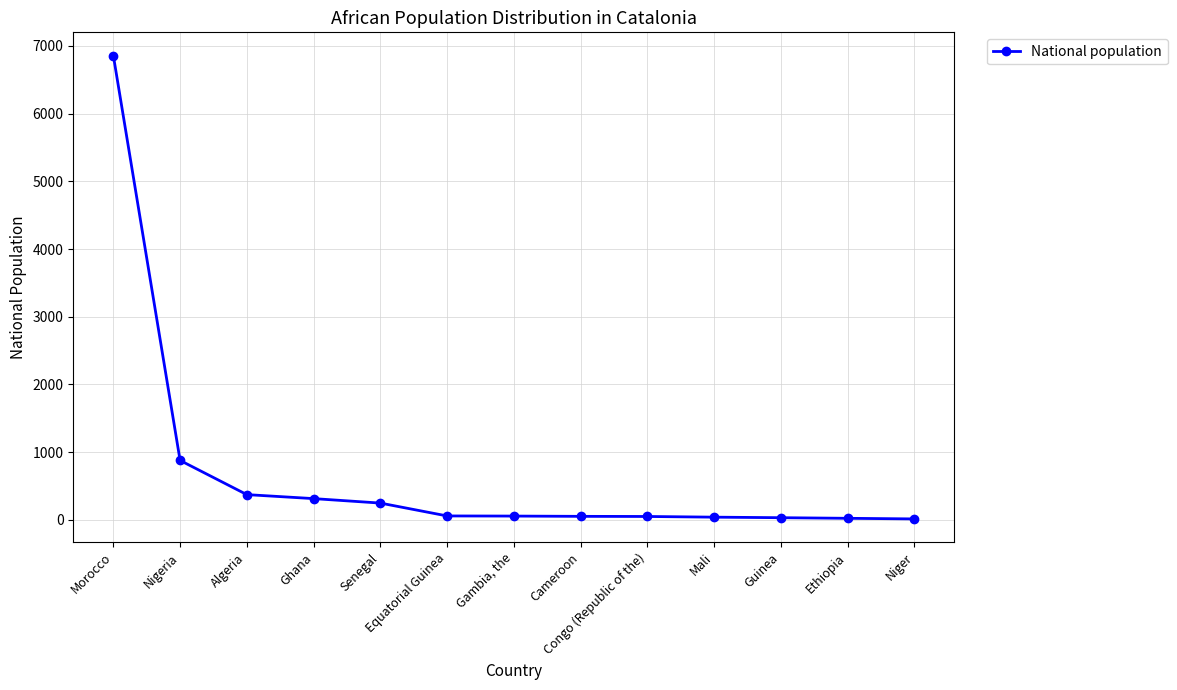

What is the average value?

691